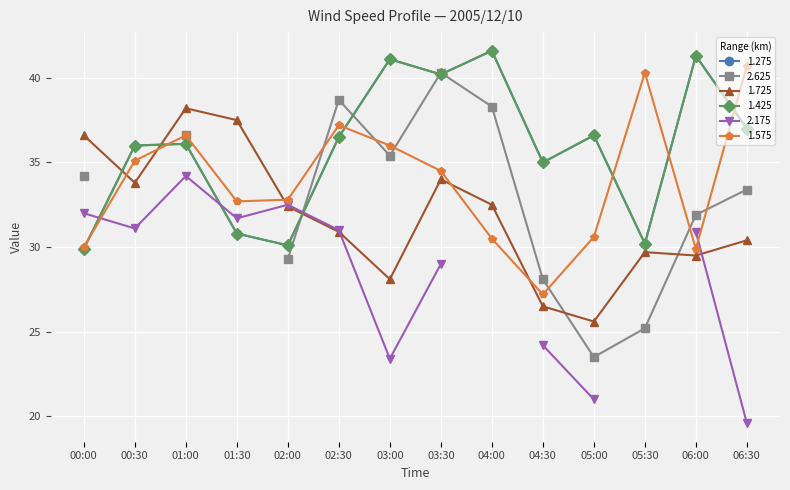

What is the lowest value of the 1.725 series?

25.6